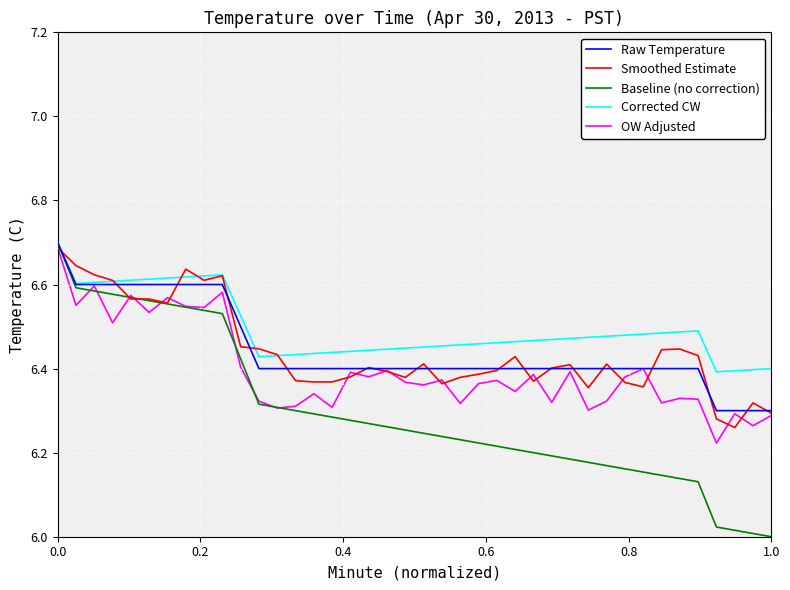

Which series has the largest total across all categories?

Corrected CW